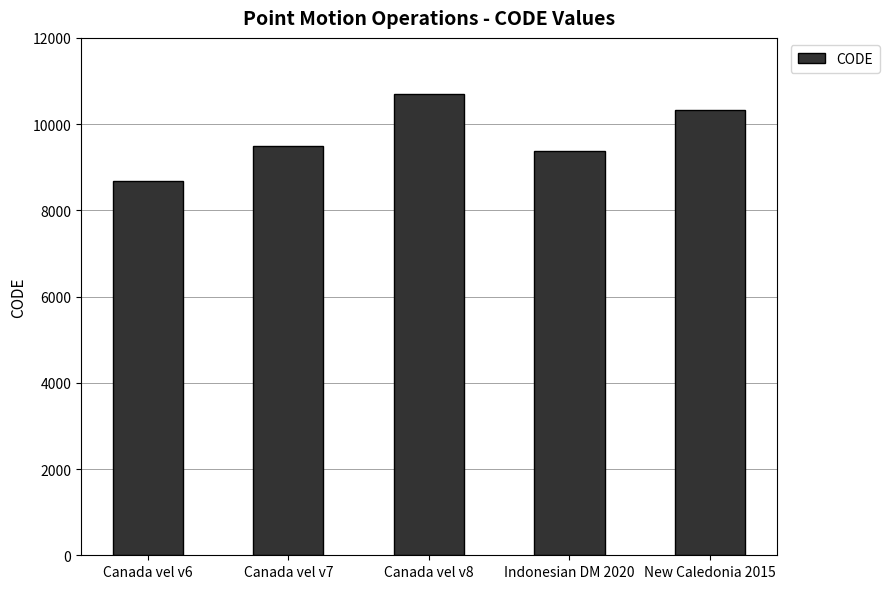

How many data points are less than 9483?

2